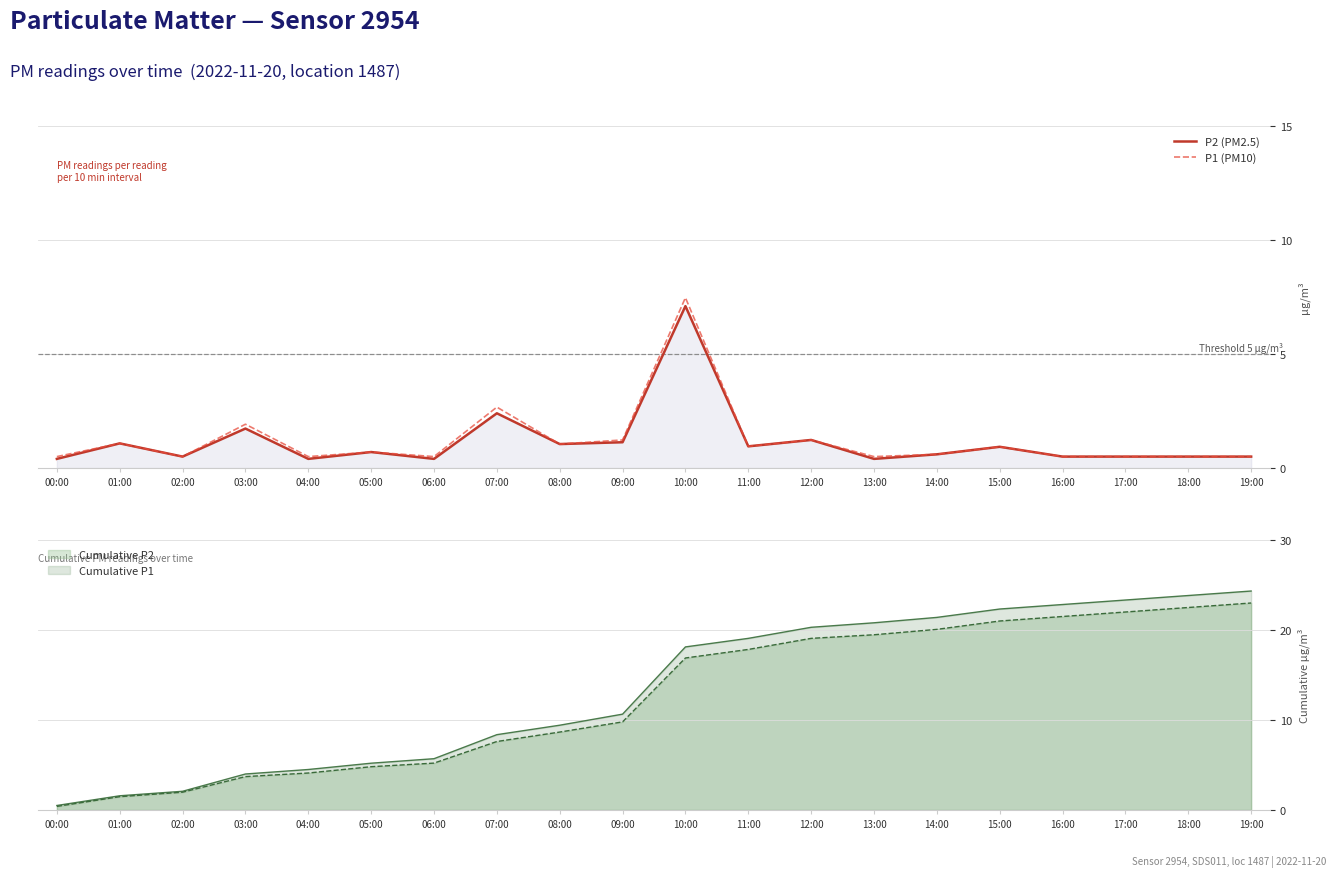

Where is the first local minimum for P1 (PM10)?

02:00